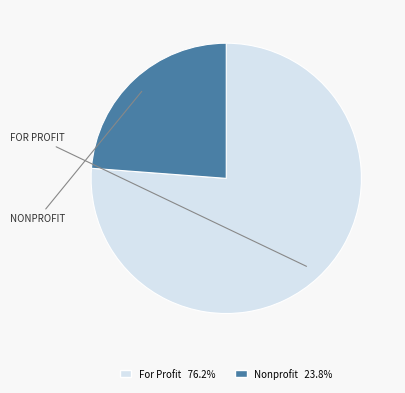

Count the number of slices in the pie.

2